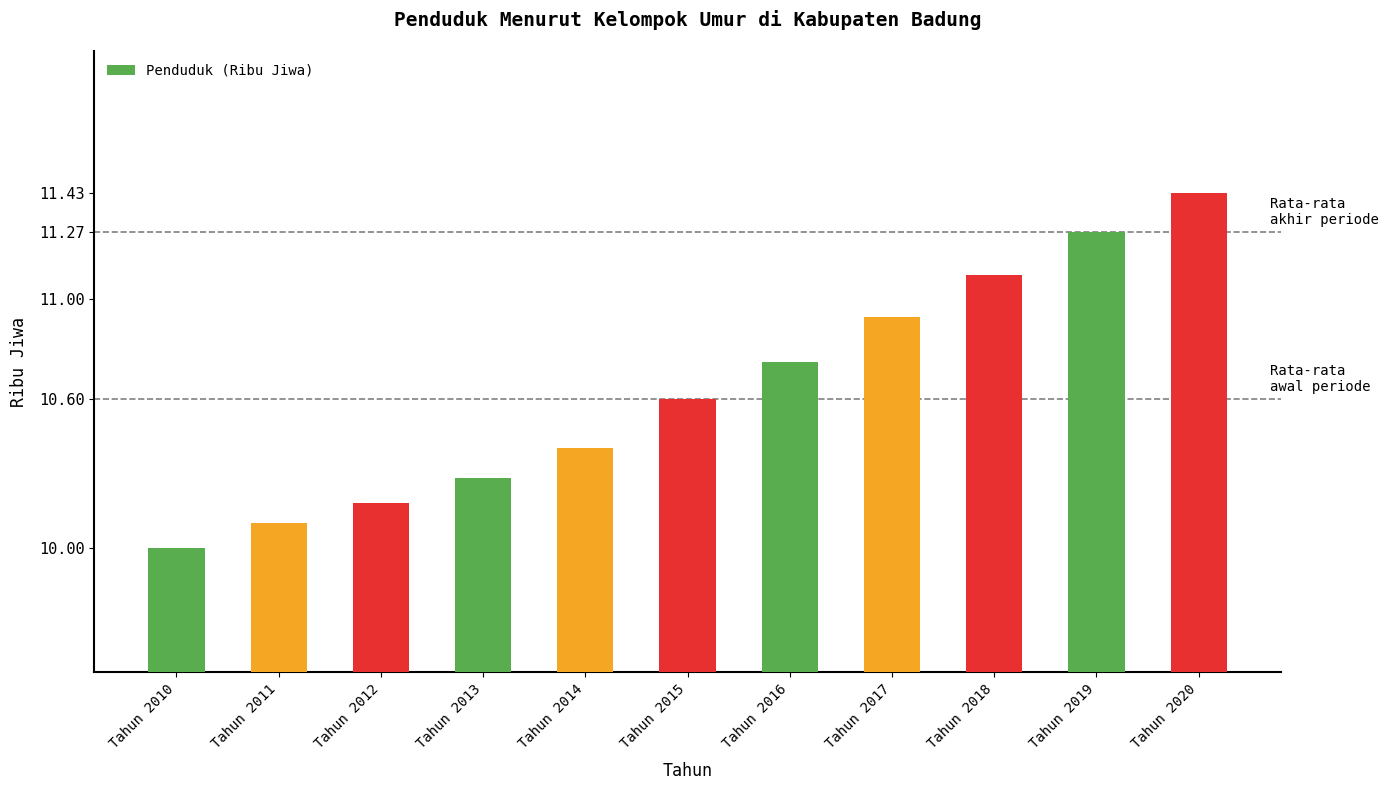

What is the value of the 1st bar from the left?

10.0